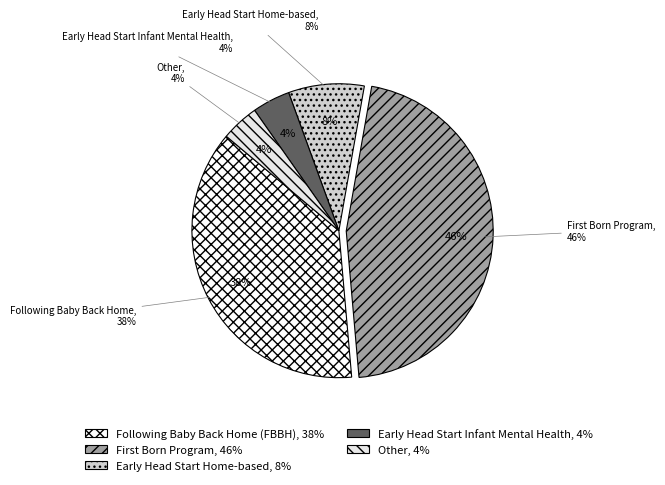

How many segments does this pie chart have?

5